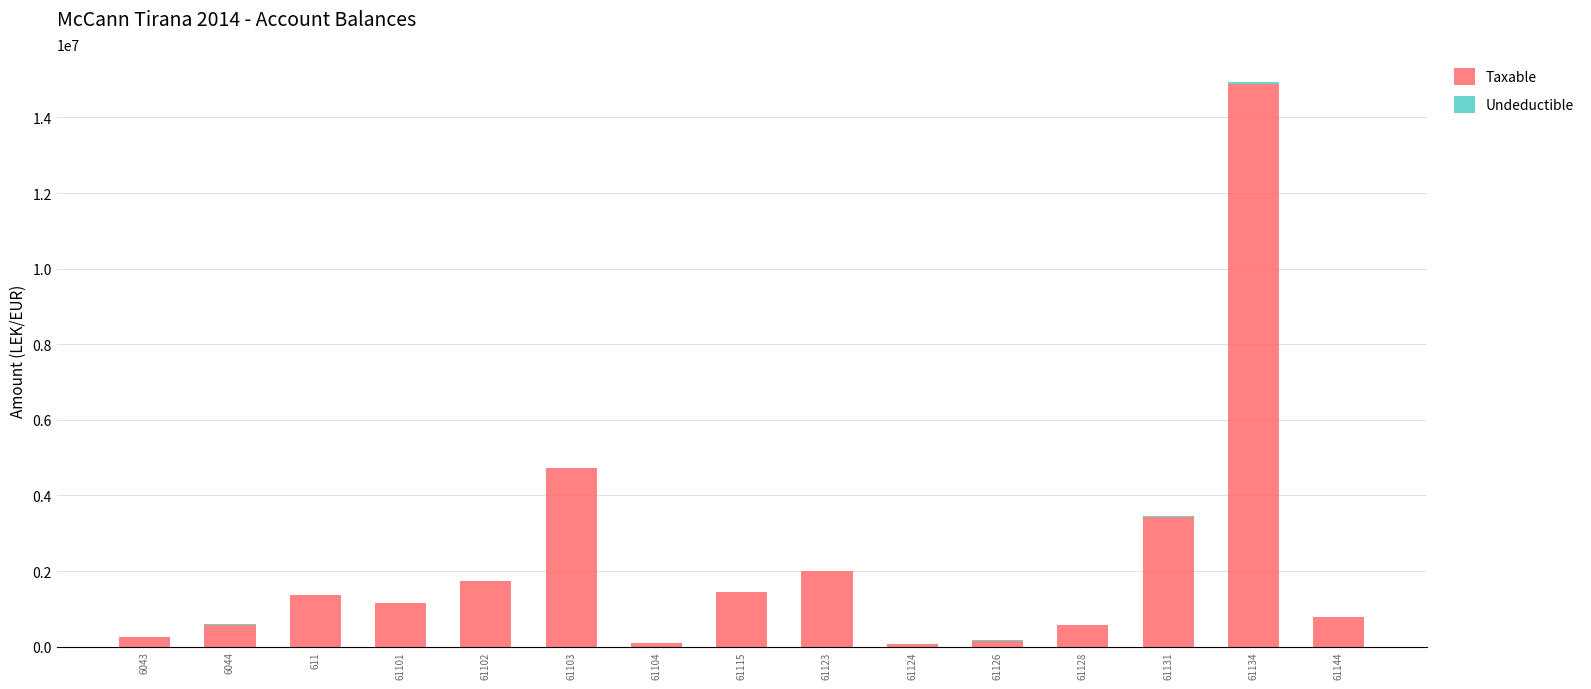

At which category is the sum across all series the highest?

61134